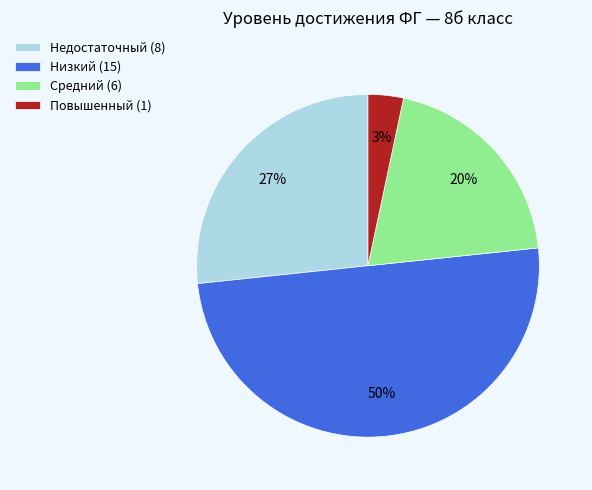

How many segments does this pie chart have?

4